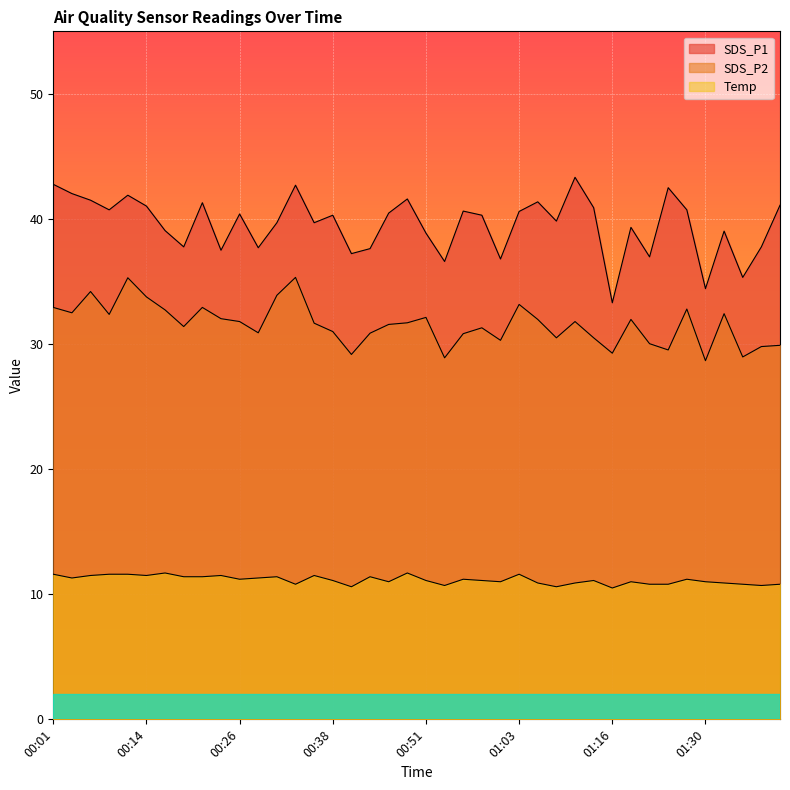

Reading left to right, list all the values displayed in this chart.

SDS_P1: 00:01=42.8	00:04=42.0	00:06=41.5	00:09=40.7	00:11=41.9	00:14=41.0	00:16=39.1	00:19=37.8	00:21=41.3	00:23=37.5	00:26=40.4	00:28=37.7	00:31=39.7	00:33=42.7	00:36=39.7	00:38=40.3	00:41=37.2	00:43=37.6	00:46=40.5	00:49=41.6	00:51=38.9	00:53=36.6	00:56=40.6	00:58=40.3	01:01=36.8	01:03=40.6	01:06=41.4	01:09=39.8	01:11=43.3	01:14=40.9	01:16=33.3	01:19=39.3	01:22=37.0	01:24=42.5	01:27=40.7	01:30=34.4	01:33=39.0	01:35=35.3	01:38=37.8	01:40=41.1
SDS_P2: 00:01=32.9	00:04=32.5	00:06=34.2	00:09=32.4	00:11=35.3	00:14=33.8	00:16=32.7	00:19=31.4	00:21=32.9	00:23=32.0	00:26=31.8	00:28=30.9	00:31=33.9	00:33=35.3	00:36=31.7	00:38=31.0	00:41=29.2	00:43=30.9	00:46=31.6	00:49=31.7	00:51=32.1	00:53=28.9	00:56=30.8	00:58=31.3	01:01=30.3	01:03=33.2	01:06=32.0	01:09=30.5	01:11=31.8	01:14=30.5	01:16=29.3	01:19=32.0	01:22=30.0	01:24=29.5	01:27=32.8	01:30=28.7	01:33=32.4	01:35=29.0	01:38=29.8	01:40=29.9
Temp: 00:01=11.6	00:04=11.3	00:06=11.5	00:09=11.6	00:11=11.6	00:14=11.5	00:16=11.7	00:19=11.4	00:21=11.4	00:23=11.5	00:26=11.2	00:28=11.3	00:31=11.4	00:33=10.8	00:36=11.5	00:38=11.1	00:41=10.6	00:43=11.4	00:46=11.0	00:49=11.7	00:51=11.1	00:53=10.7	00:56=11.2	00:58=11.1	01:01=11.0	01:03=11.6	01:06=10.9	01:09=10.6	01:11=10.9	01:14=11.1	01:16=10.5	01:19=11.0	01:22=10.8	01:24=10.8	01:27=11.2	01:30=11.0	01:33=10.9	01:35=10.8	01:38=10.7	01:40=10.8